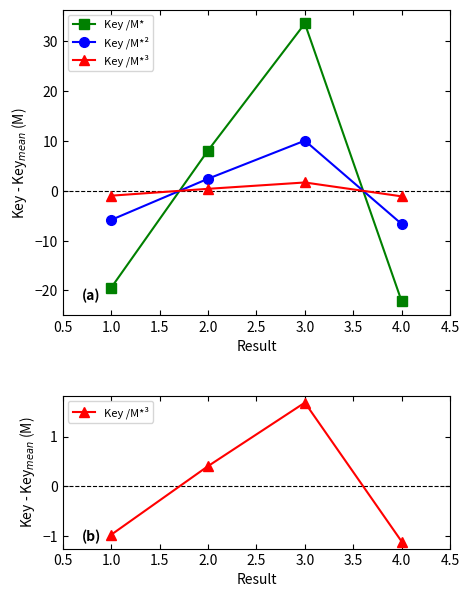

In Key /M*³, how many points are higher than both neighbors (excluding endpoints)?

1